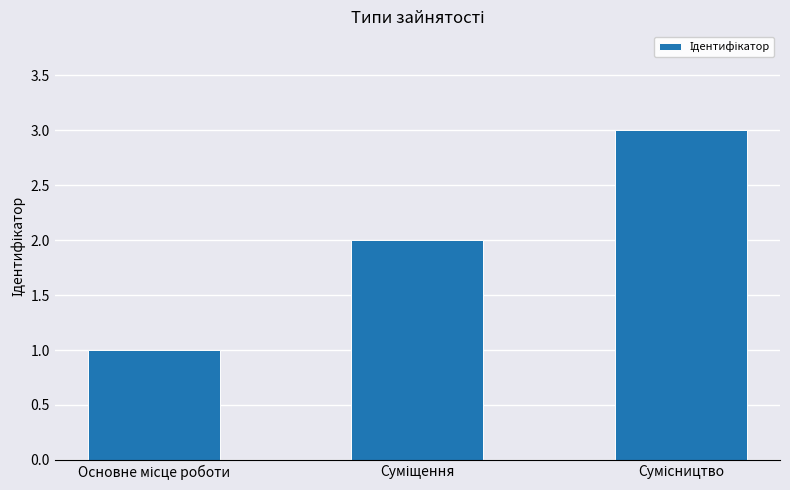

How many bars are there in total?

3